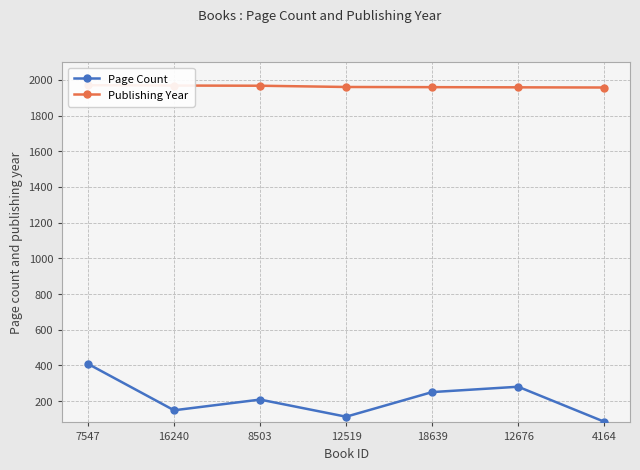

Does the chart display data point markers on the line(s)?

Yes